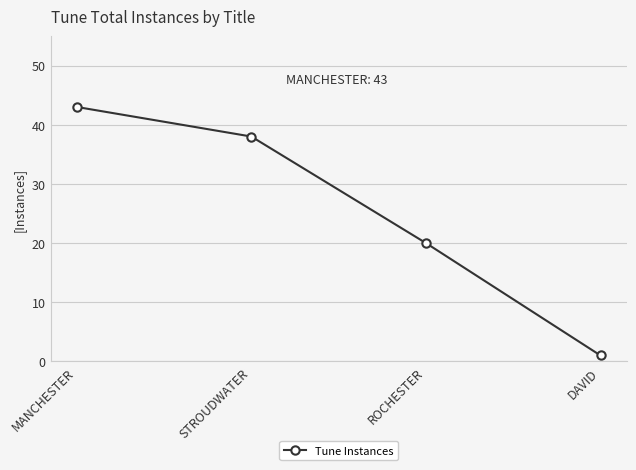

True or false: the data shows 14 at MANCHESTER.

False